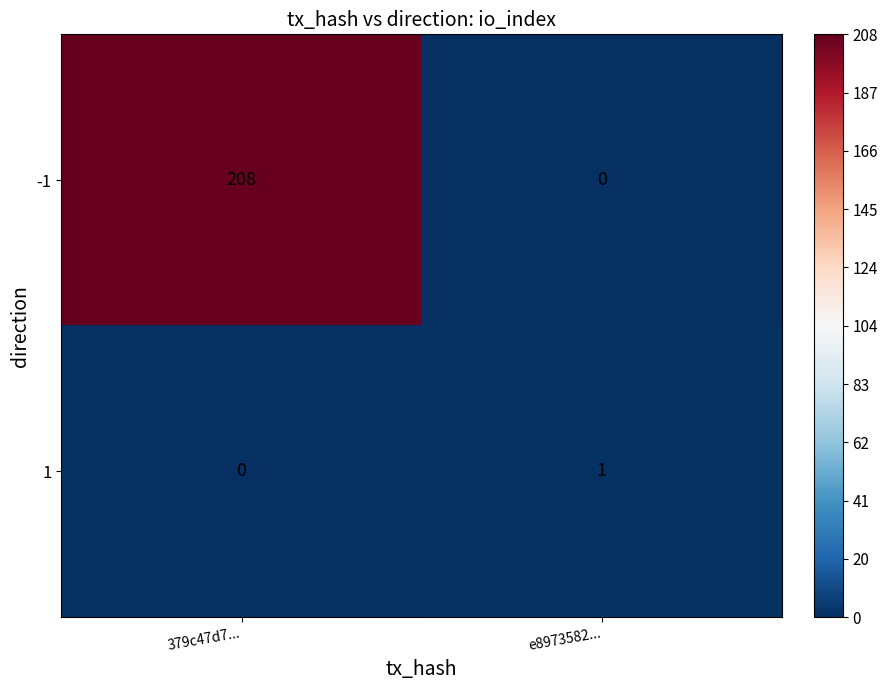

What is the difference between the maximum and minimum values in the -1 series?

208